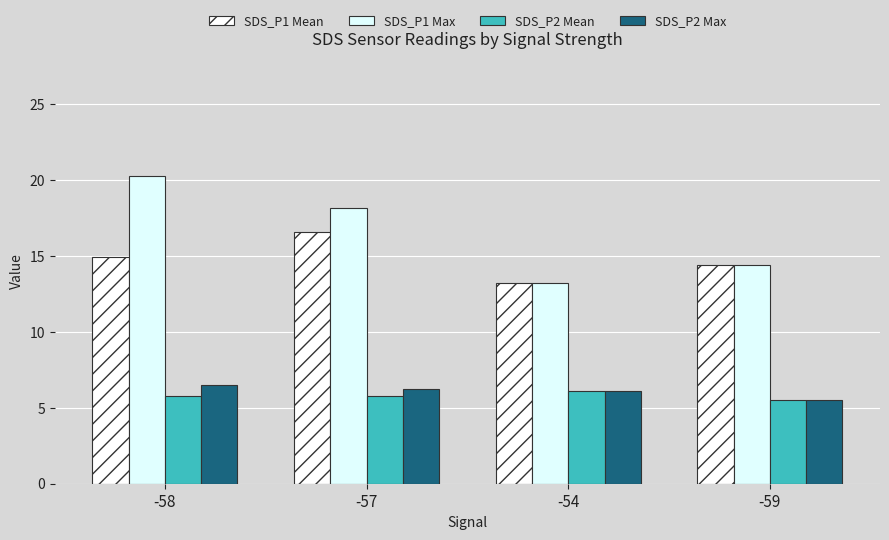

The value of SDS_P1 Mean at -54 is 13.2. True or false?

True